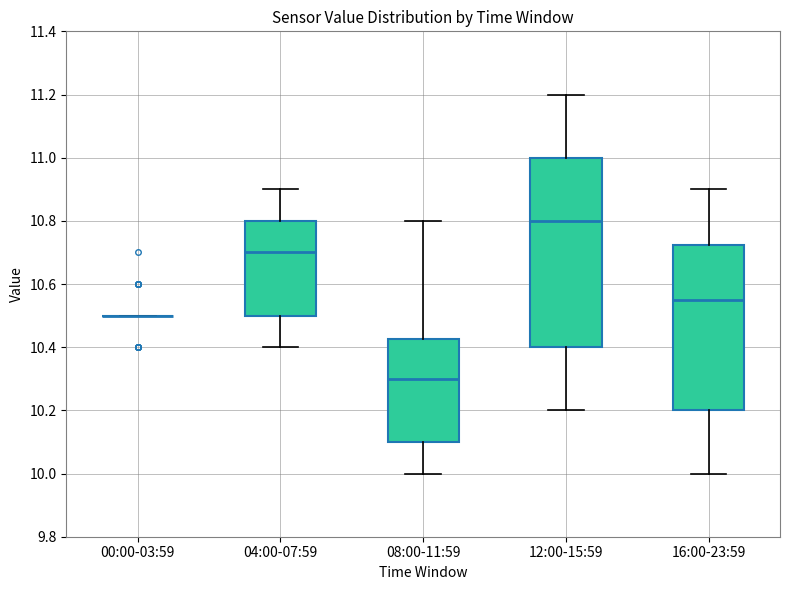

Reading left to right, read every box against the y-axis: the position of its median line, the range the box covers, and the ends of its whiskers. The values are not printed on the chart, so give them approximately, as read against the axis.

00:00-03:59: box collapsed to a line at 10.50, whiskers 10.50 to 10.50
04:00-07:59: median 10.70, box 10.50 to 10.80, whiskers 10.40 to 10.90
08:00-11:59: median 10.30, box 10.10 to 10.42, whiskers 10.00 to 10.80
12:00-15:59: median 10.80, box 10.40 to 11.00, whiskers 10.20 to 11.20
16:00-23:59: median 10.56, box 10.20 to 10.72, whiskers 10.00 to 10.90